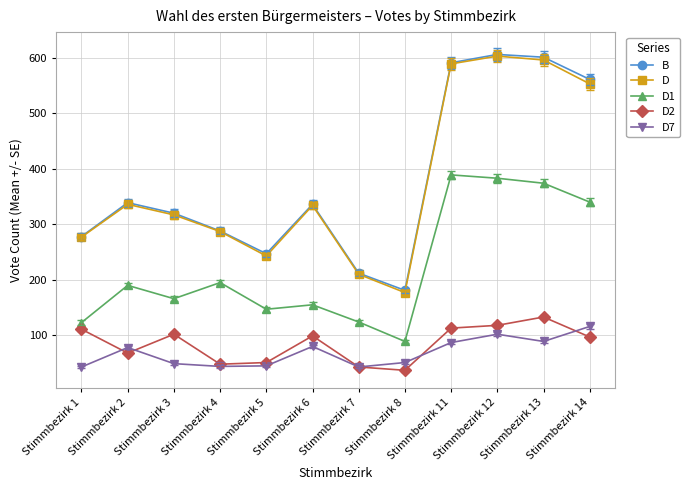

At which label does D first exceed 334?

Stimmbezirk 2